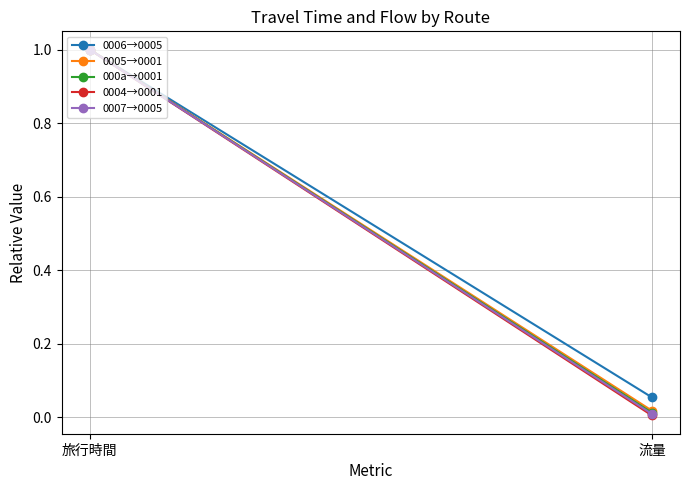

Reading left to right, list all the values displayed in this chart.

0006→0005: 旅行時間=1.0	流量=0.1
0005→0001: 旅行時間=1.0	流量=0.0
000a→0001: 旅行時間=1.0	流量=0.0
0004→0001: 旅行時間=1.0	流量=0.0
0007→0005: 旅行時間=1.0	流量=0.0